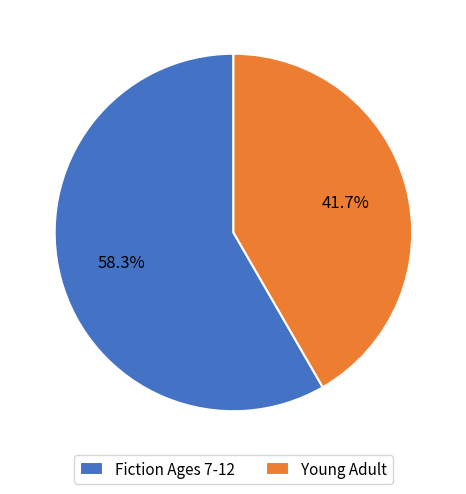

The Fiction Ages 7-12 slice represents 58% of the pie. True or false?

True